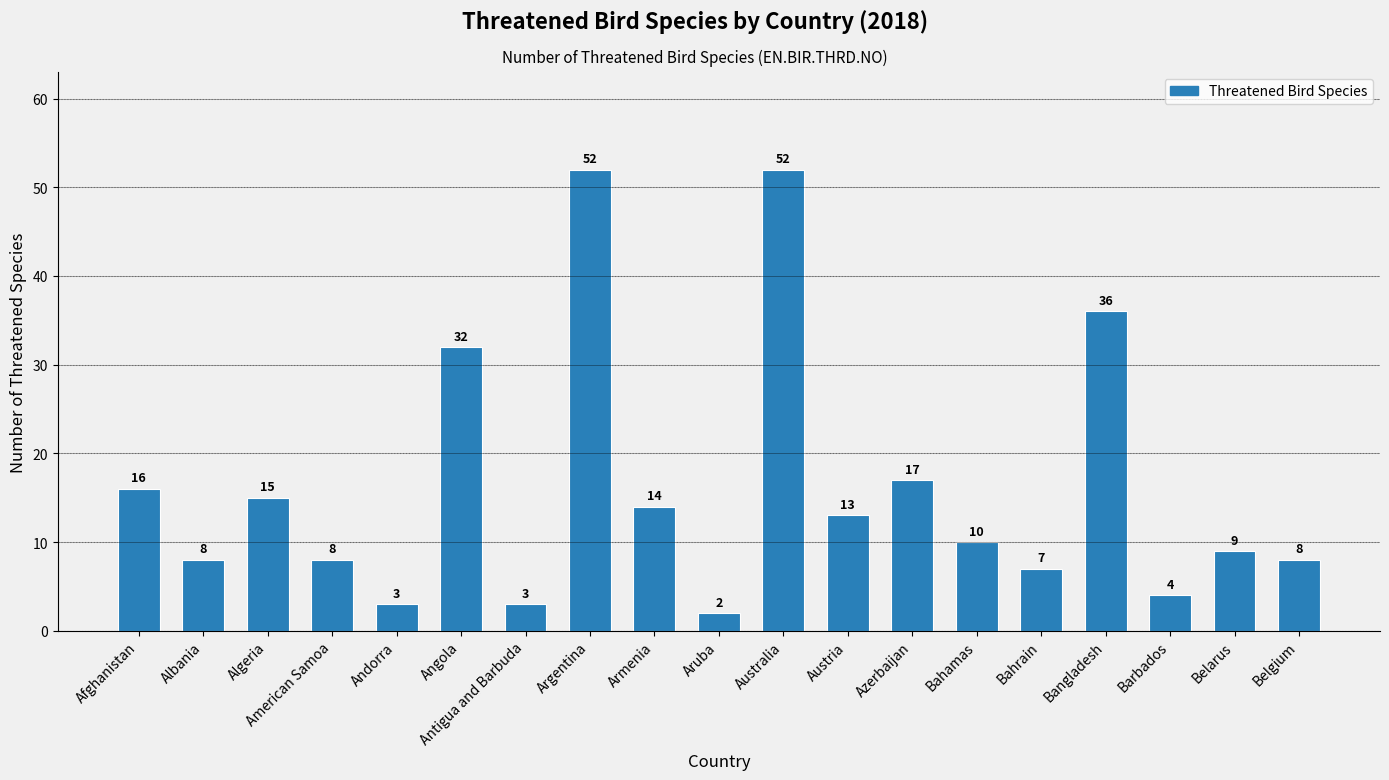

What is the sum of the values at Afghanistan and Belarus?

25